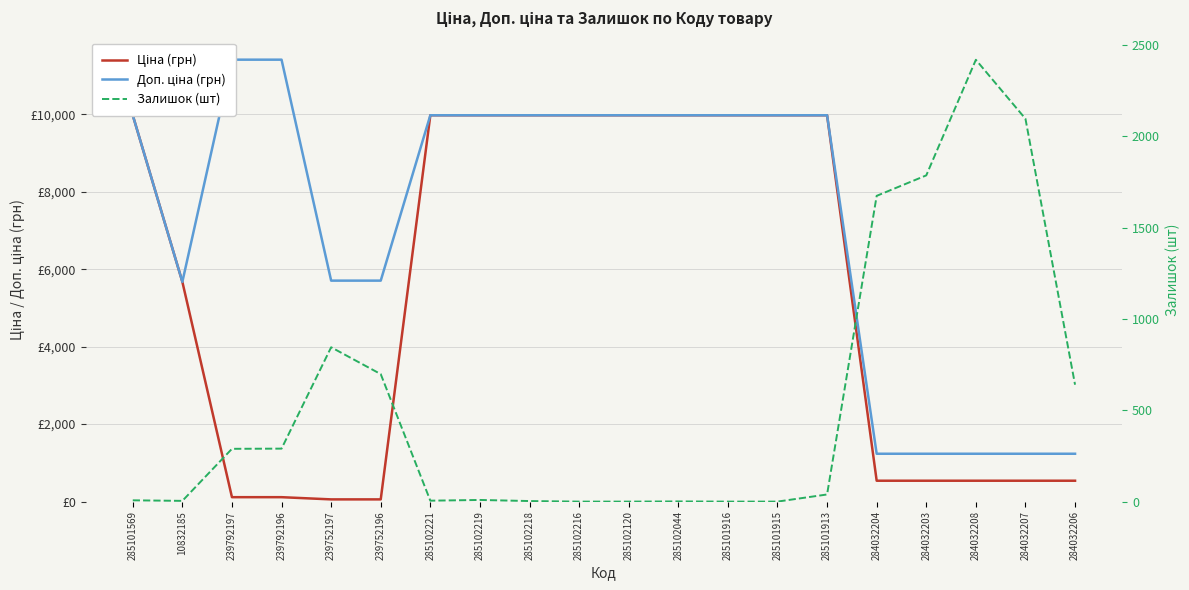

Where do Ціна (грн) and Залишок (шт) first cross each other?

10832185 and 239792197